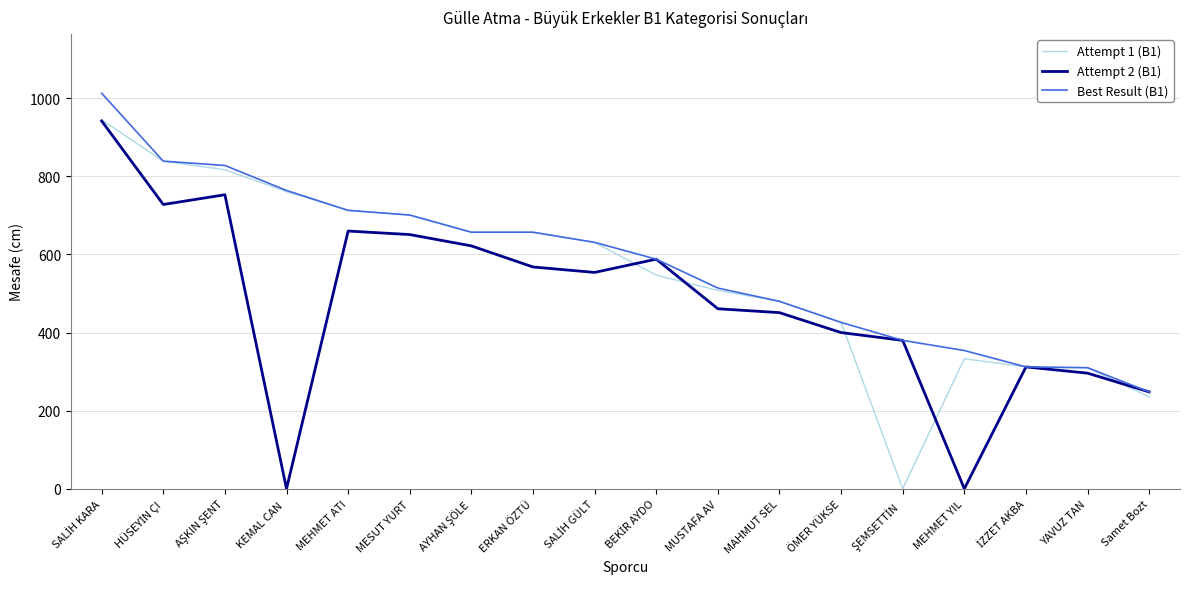

What is the maximum value shown in the chart?

1013